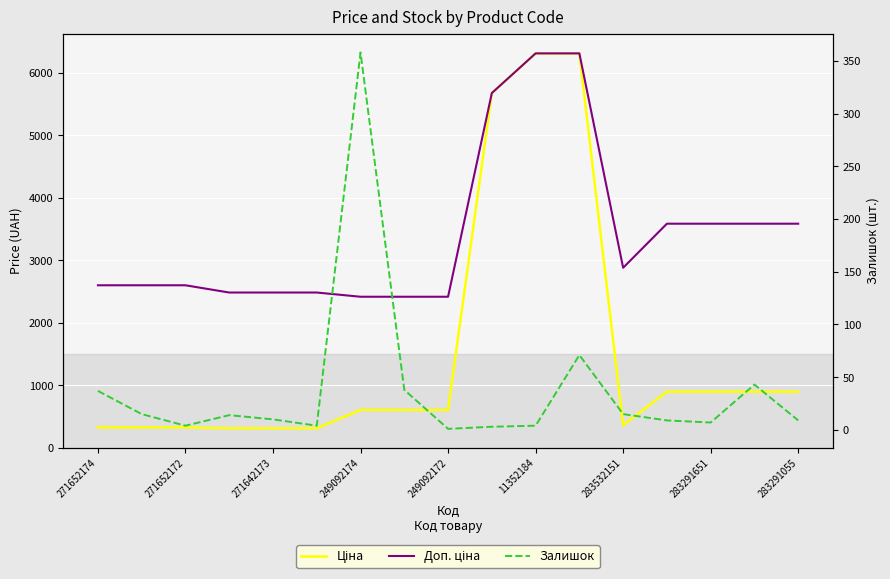

How many data points in Ціна are above 603?

10